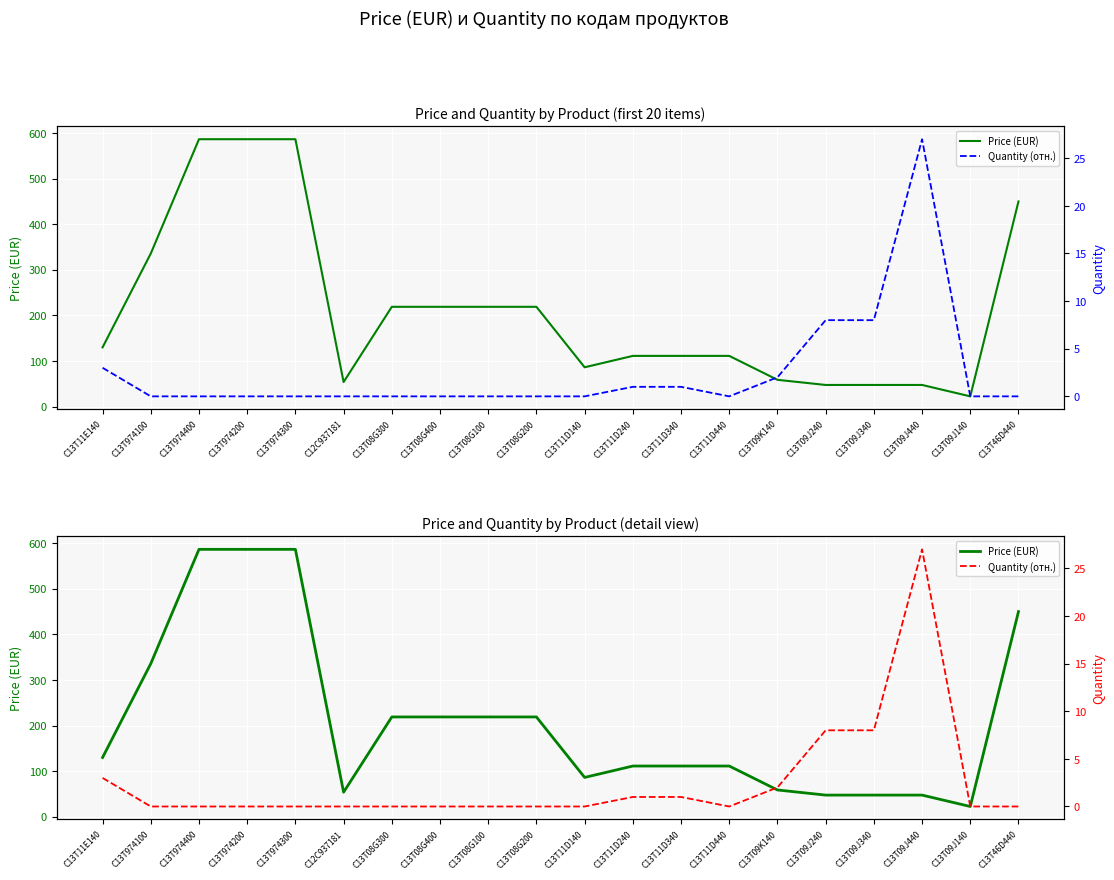

How many data points in Price (EUR) are above 130?

9